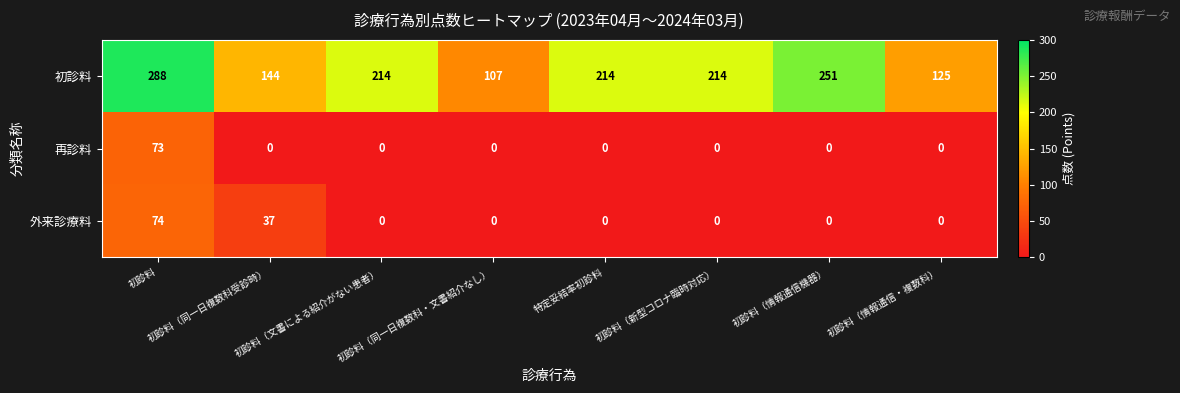

What is the sum of all 外来診療料 values?

111